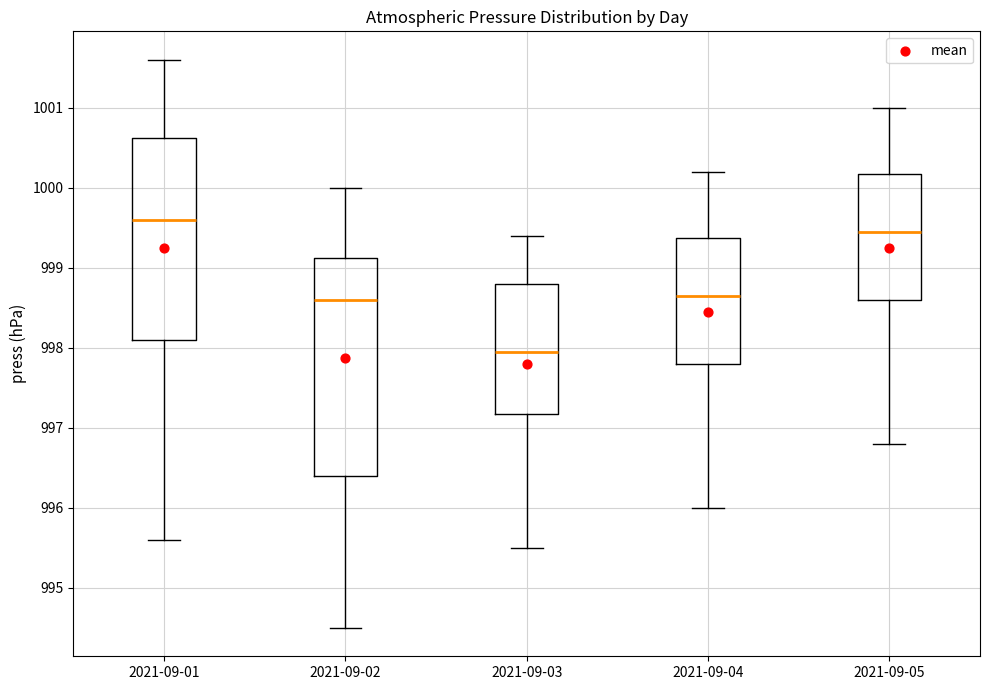

Reading left to right, transcribe this box plot: for each box, give where its median line is, the range the box spans, and where its two whiskers end, as read against the y-axis. The values are not printed on the chart, so give them approximately, as read against the axis.

2021-09-01: median 999.6, box 998.1 to 1000.6, whiskers 995.6 to 1001.6
2021-09-02: median 998.6, box 996.4 to 999.1, whiskers 994.5 to 1000.0
2021-09-03: median 998.0, box 997.2 to 998.8, whiskers 995.5 to 999.4
2021-09-04: median 998.7, box 997.8 to 999.4, whiskers 996.0 to 1000.2
2021-09-05: median 999.5, box 998.6 to 1000.2, whiskers 996.8 to 1001.0